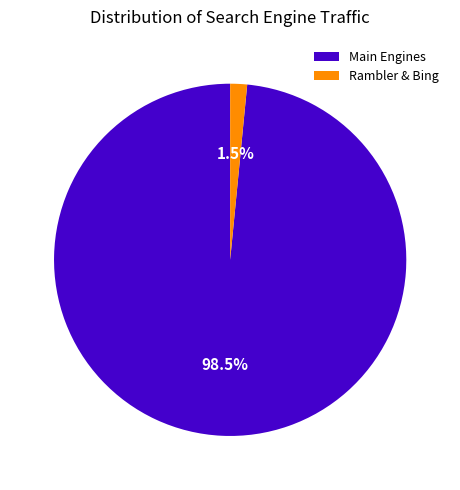

What is the smallest slice in the pie chart?

Rambler & Bing